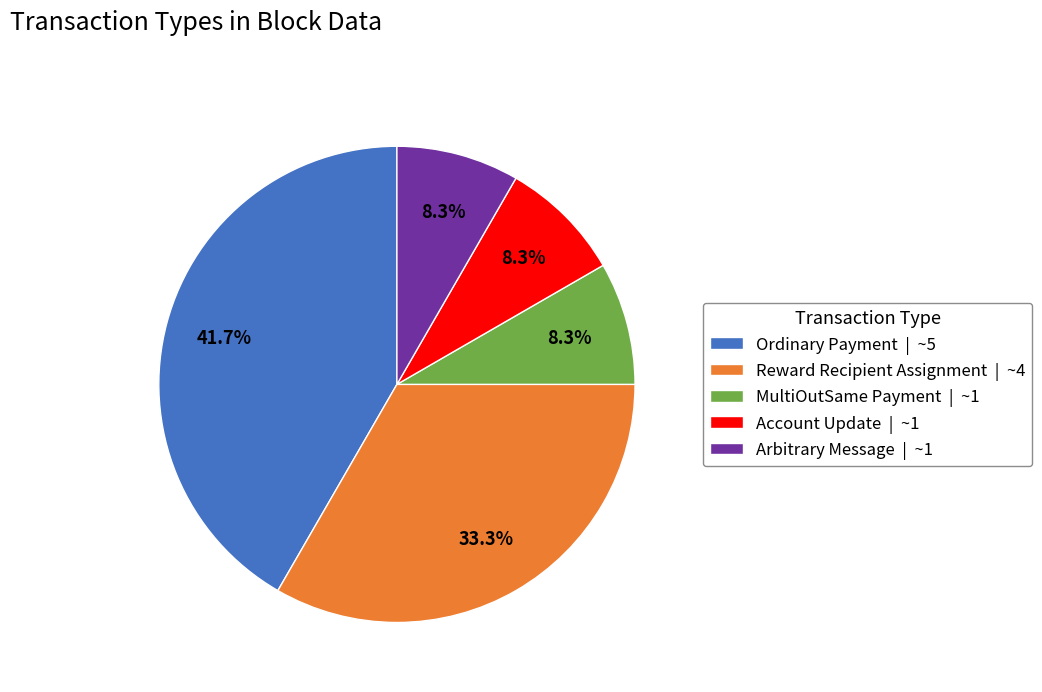

Between Reward Recipient Assignment and MultiOutSame Payment, which is larger?

Reward Recipient Assignment